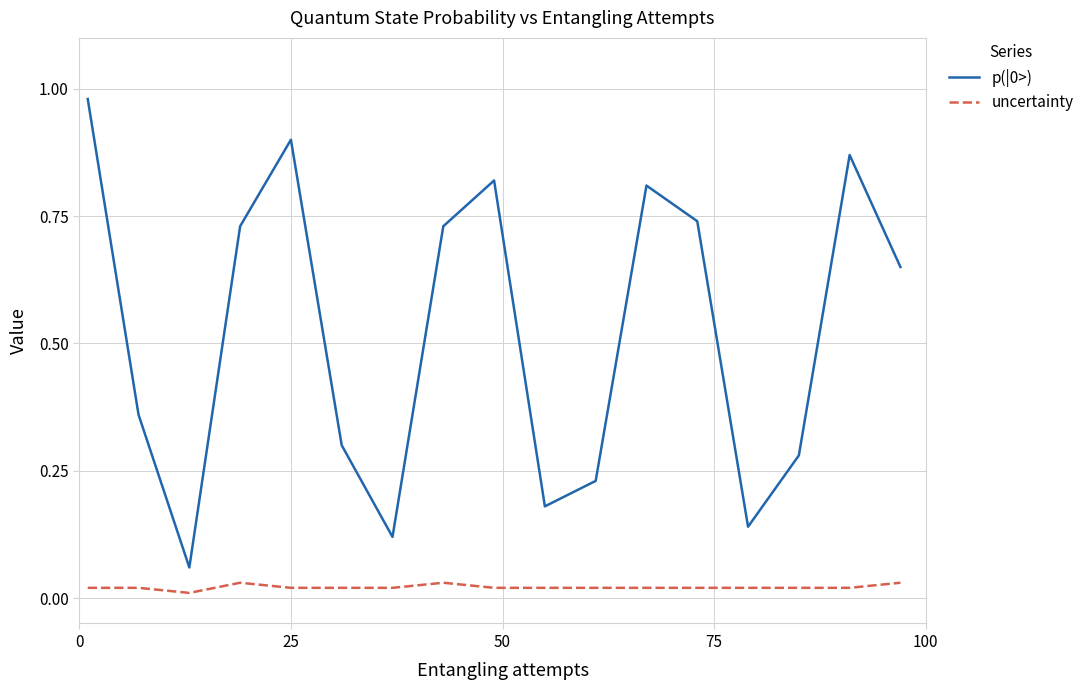

True or false: p(|0>) and uncertainty intersect in this chart.

False